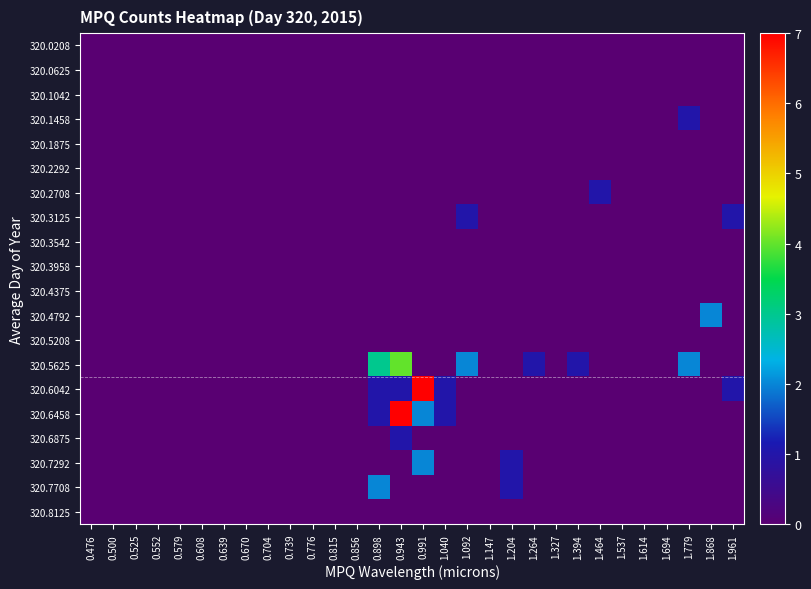

What is the greatest value displayed?

7